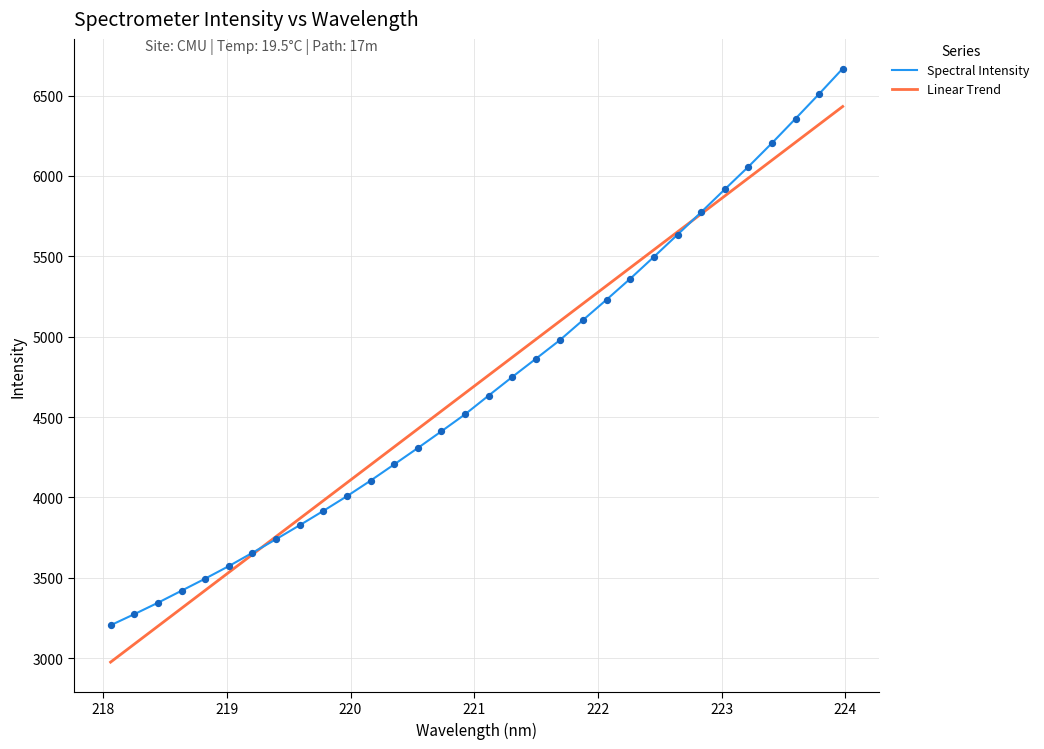

What is the change in value from 219.3979 to 222.263?

+1621.5